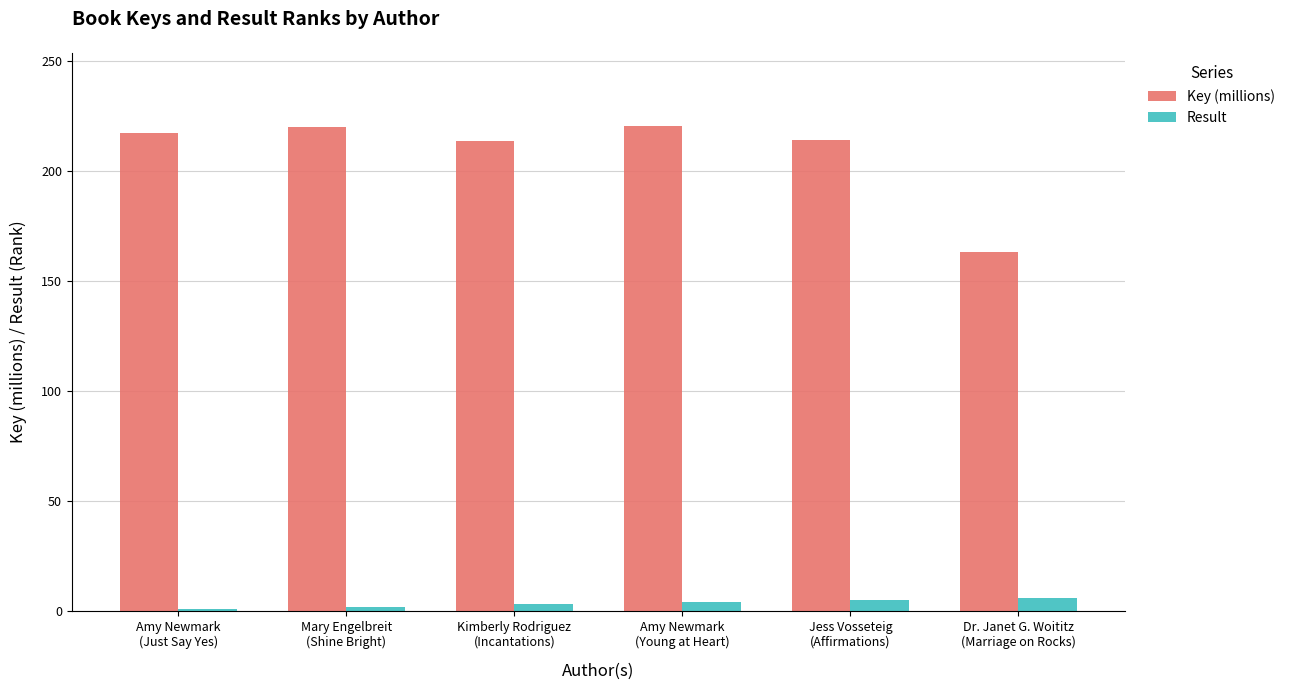

At how many categories does at least one series exceed 149?

6